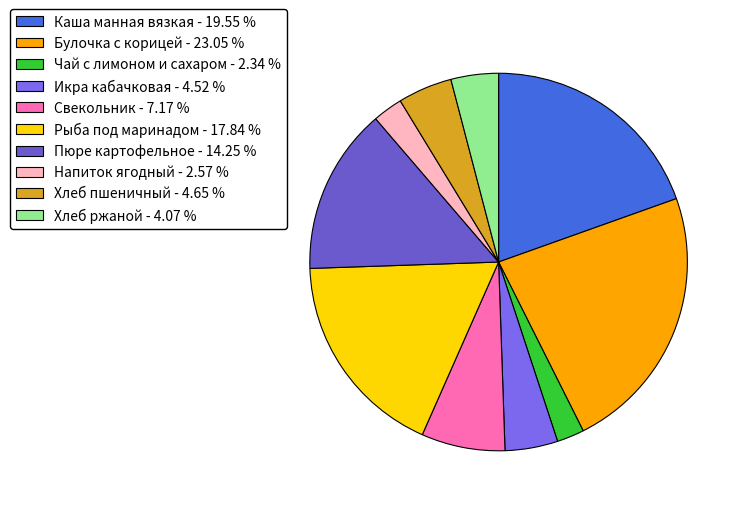

What is the largest slice in the pie chart?

Булочка с корицей